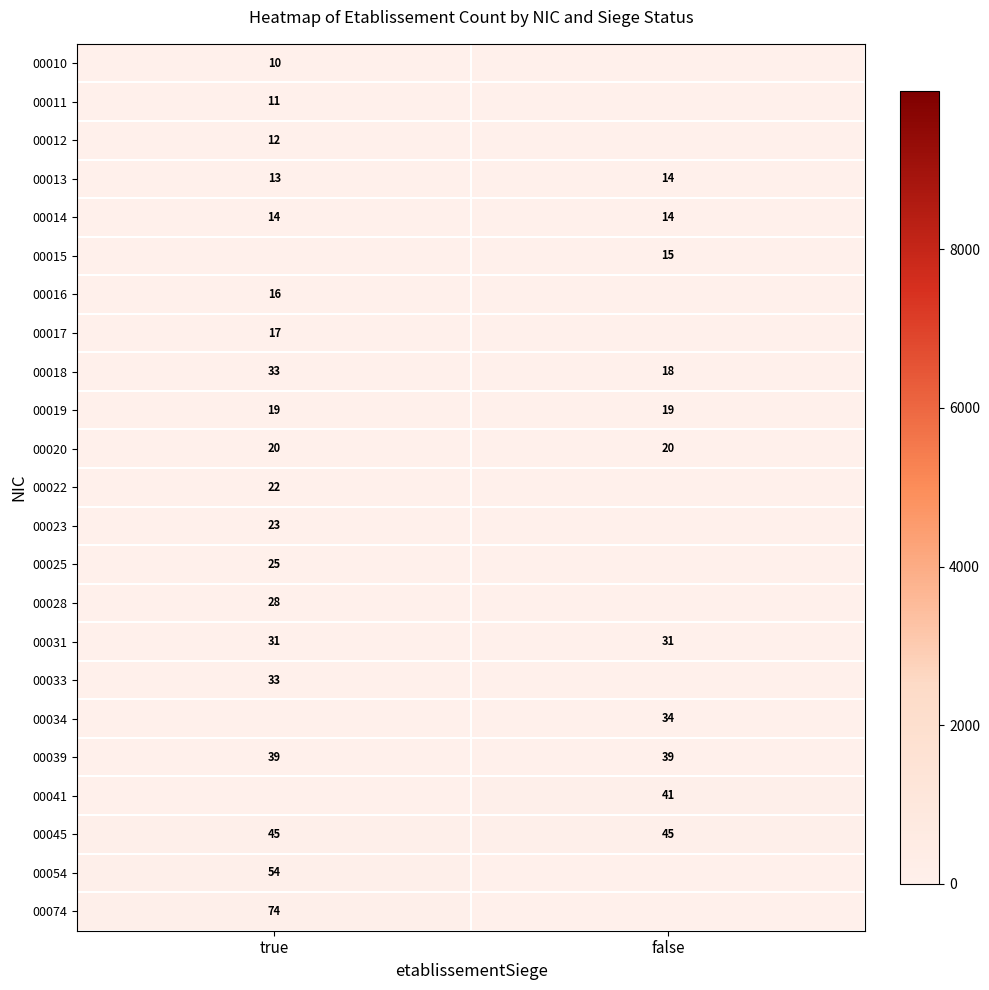

What is the approximate value of 00014 at false?

14